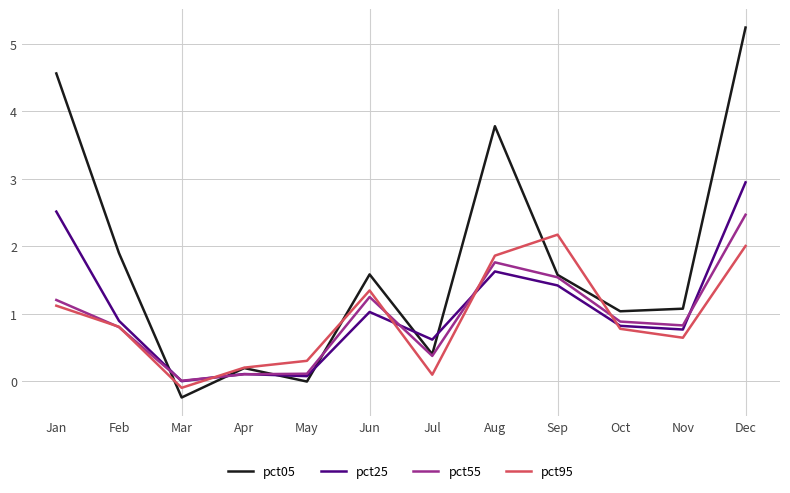

How many lines are shown in the chart?

4